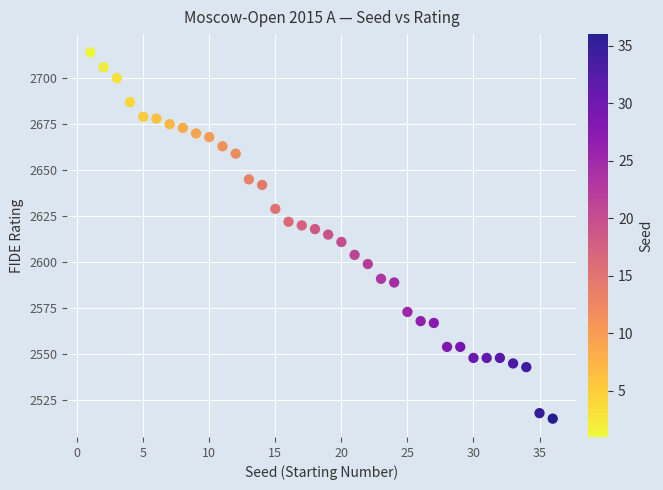

What is the range of X values (max minus min)?

35